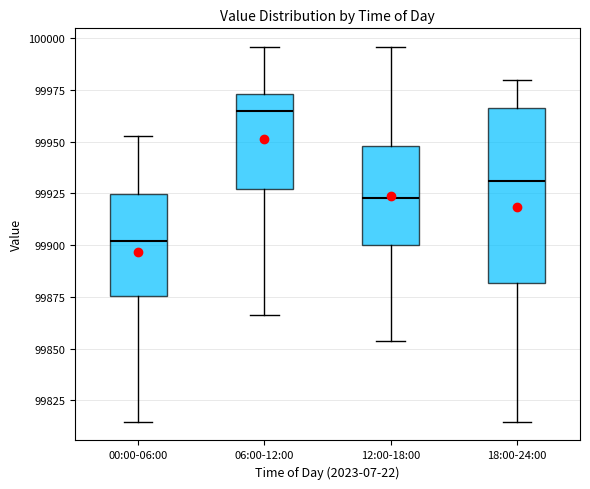

Reading left to right, transcribe this box plot: for each box, give where its median line is, the range the box spans, and where its two whiskers end, as read against the y-axis. The values are not printed on the chart, so give them approximately, as read against the axis.

00:00-06:00: median 99900, box 99875 to 99925, whiskers 99815 to 99955
06:00-12:00: median 99965, box 99925 to 99975, whiskers 99865 to 99995
12:00-18:00: median 99925, box 99900 to 99950, whiskers 99855 to 99995
18:00-24:00: median 99930, box 99880 to 99965, whiskers 99815 to 99980